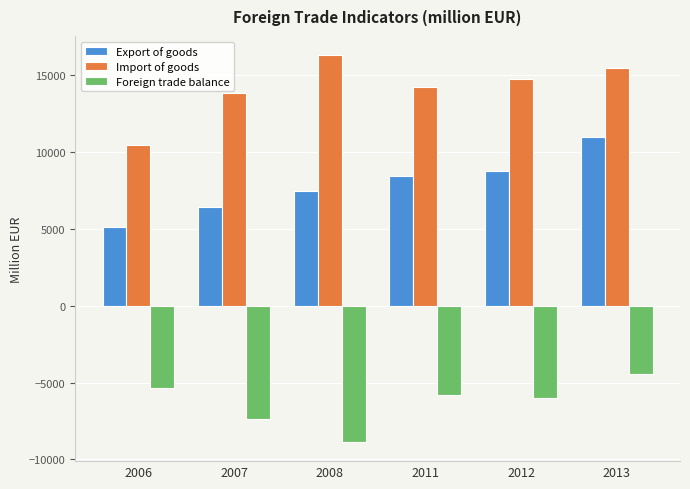

What is the value of the Import of goods bar at the 1st from the left?

10460.7